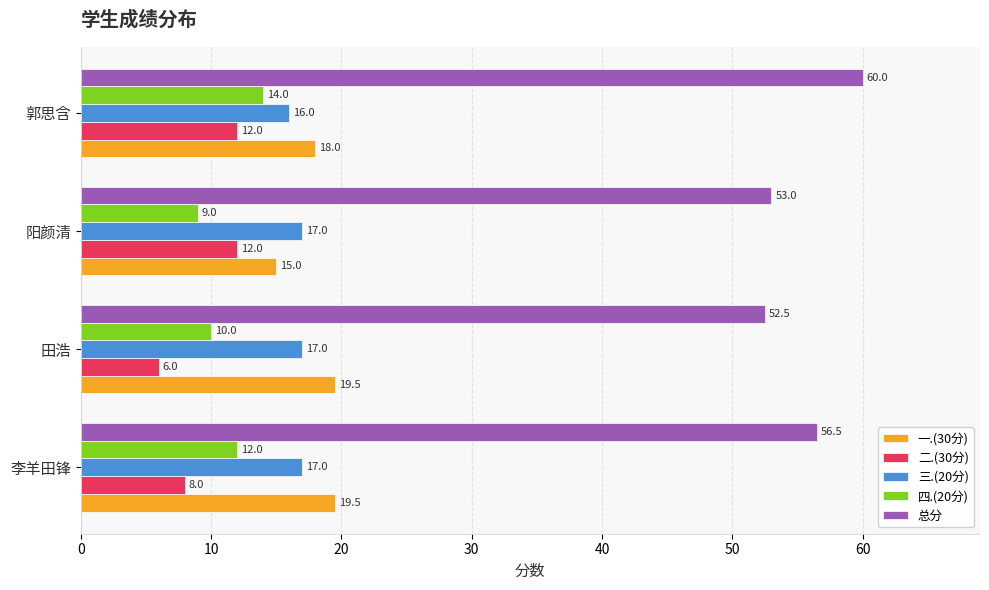

At how many categories does at least one series exceed 44?

4